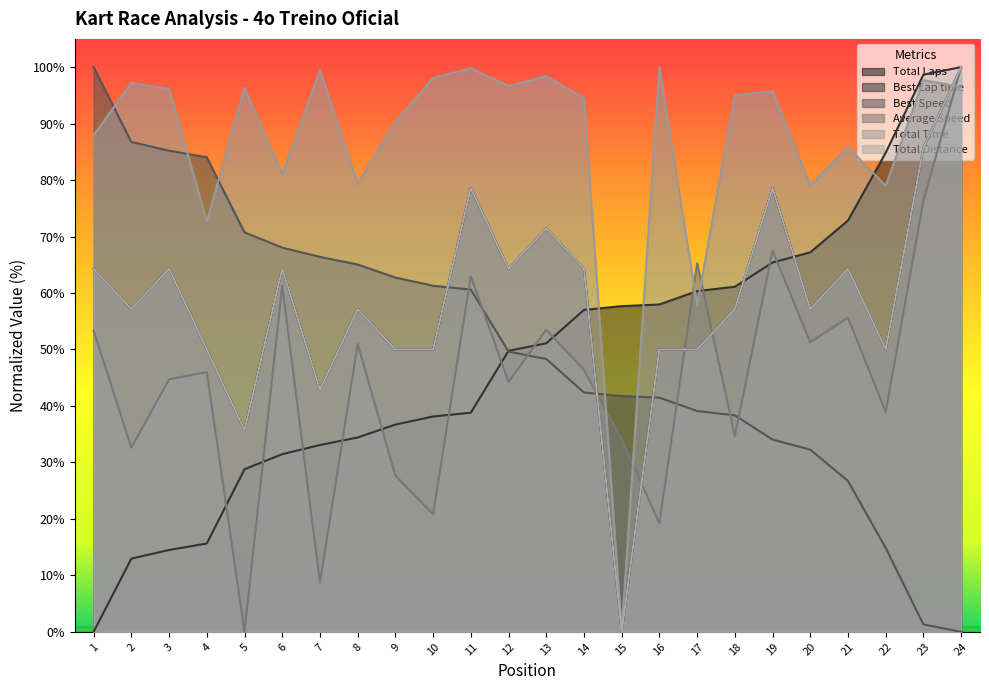

What is the difference between the maximum and minimum values in the Total Distance series?

100.0